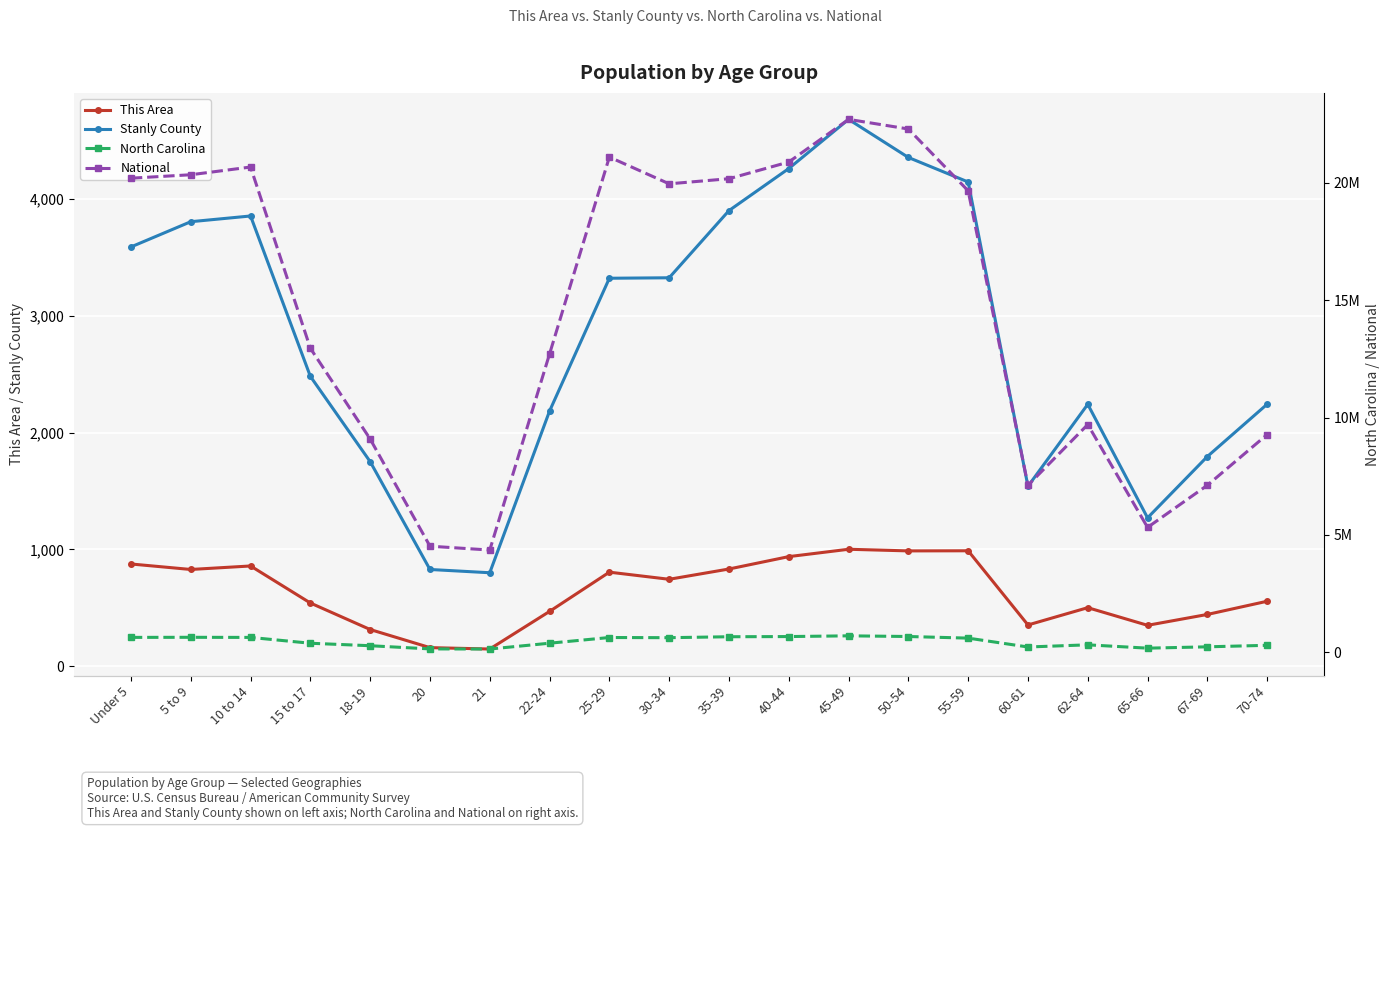

What is the greatest value displayed?

22708591